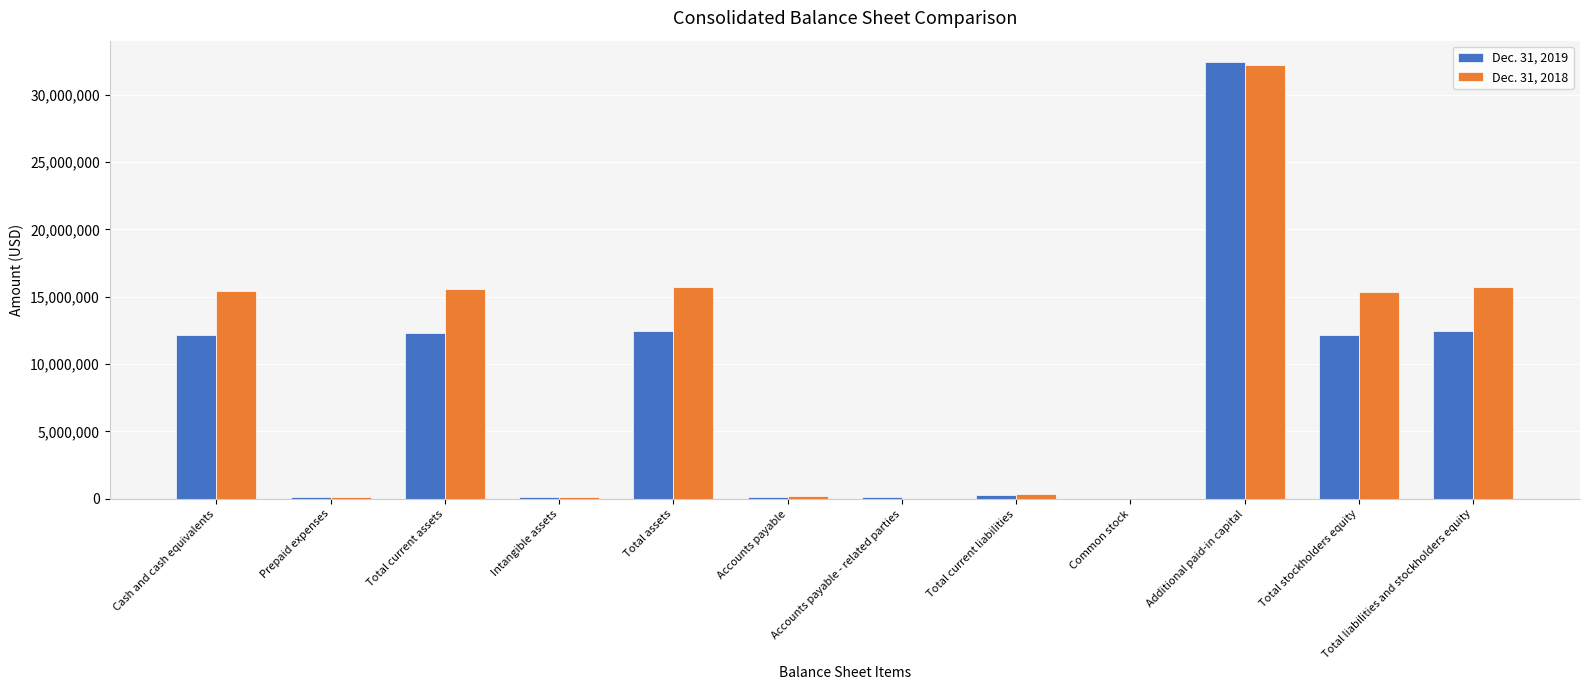

What are all the series names shown in the legend?

Dec. 31, 2019, Dec. 31, 2018